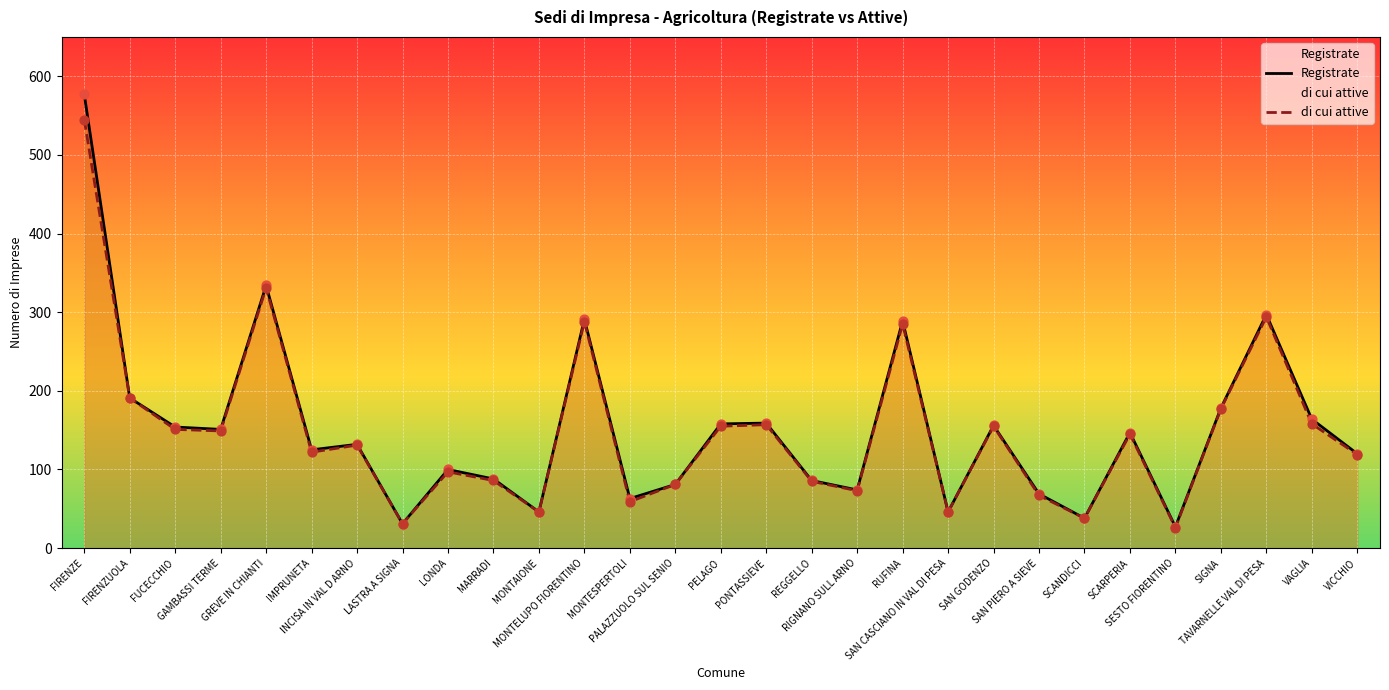

What are all the series names shown in the legend?

Registrate, di cui attive